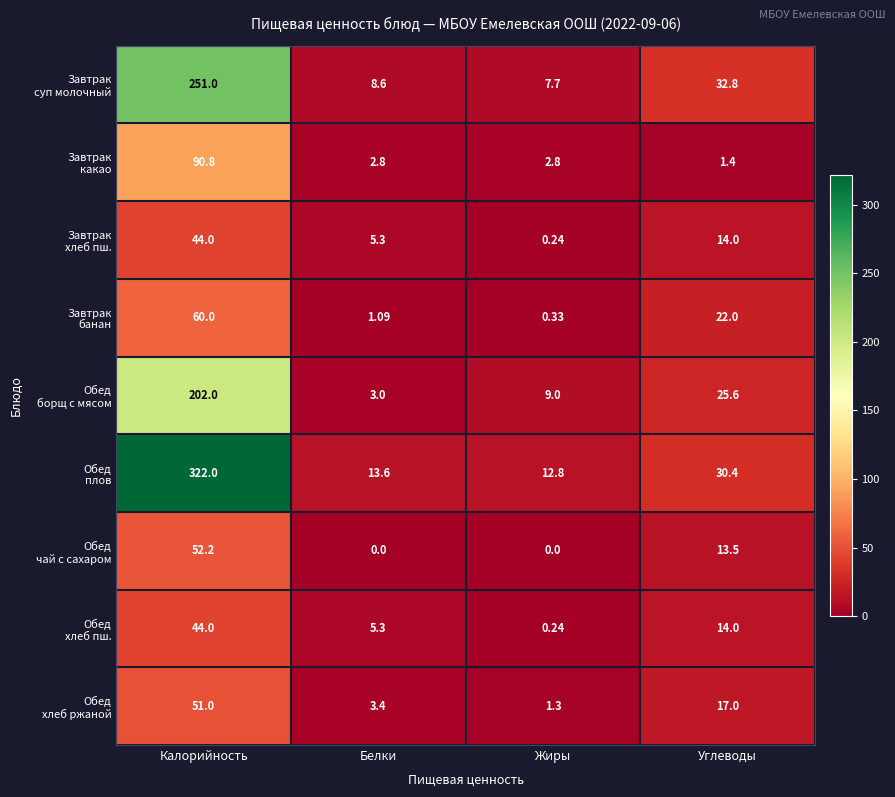

How many data points does each series have?

4